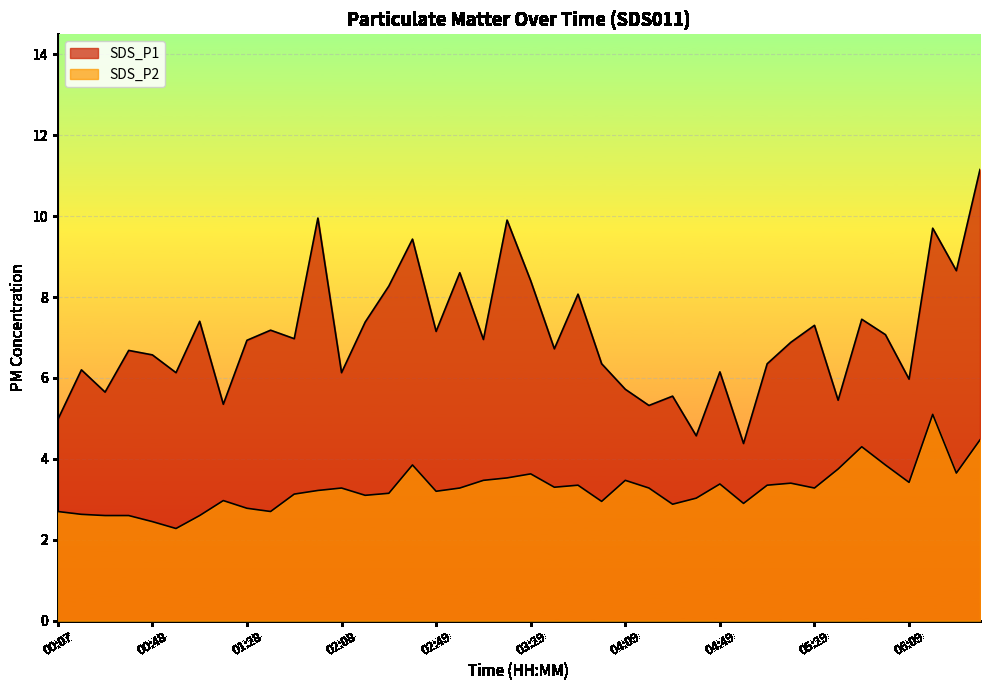

Where is the first local maximum for SDS_P1?

00:17